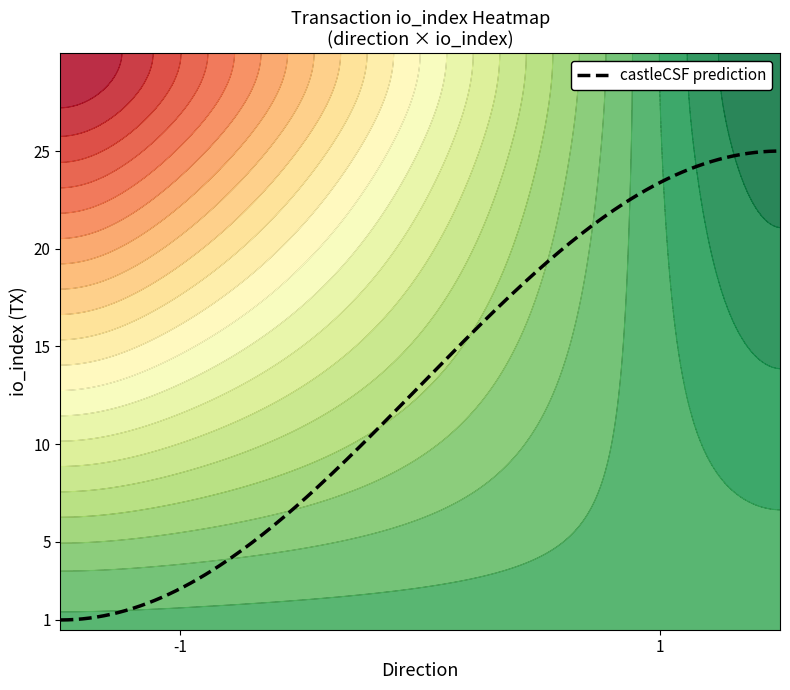

Is it true that 8fe00f332e7116e6cb7234f84c4181155ea8df3 equals 44 at io_index?

False